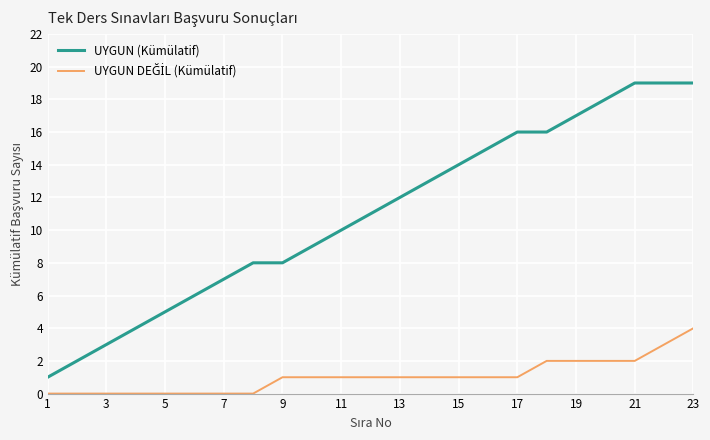

Which series has the widest spread of values?

UYGUN (Kümülatif)